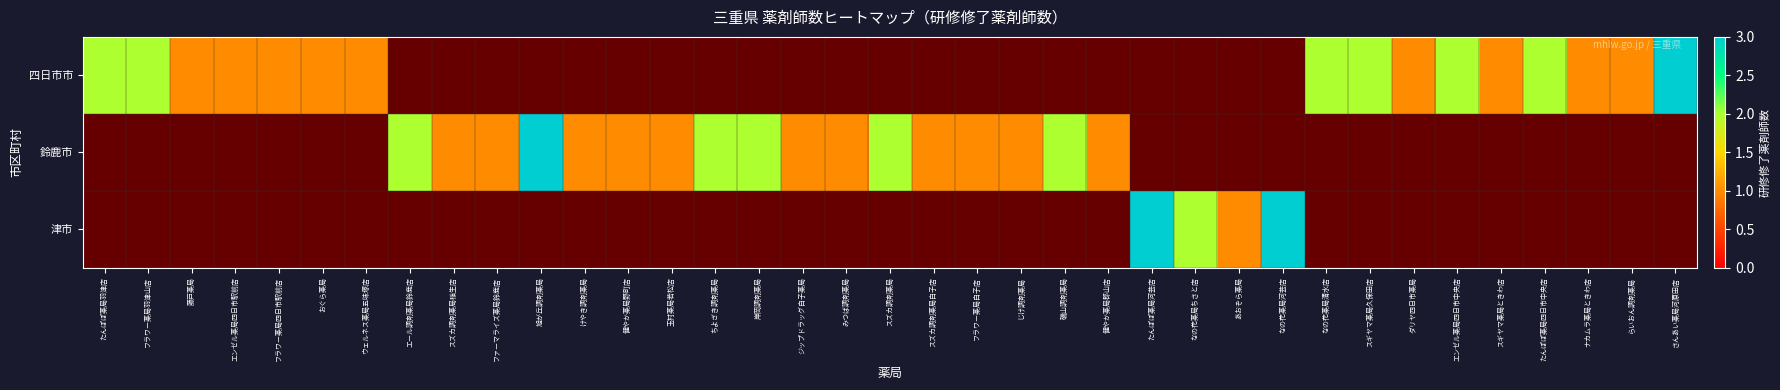

What is the maximum value shown in the chart?

3.0